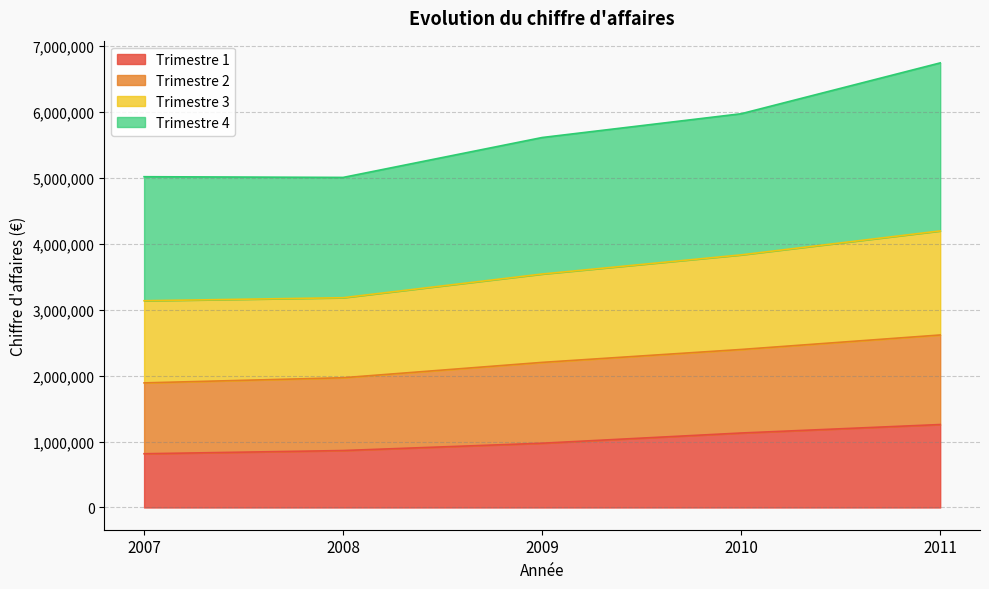

What is the average value of the Trimestre 1 series?

1008797